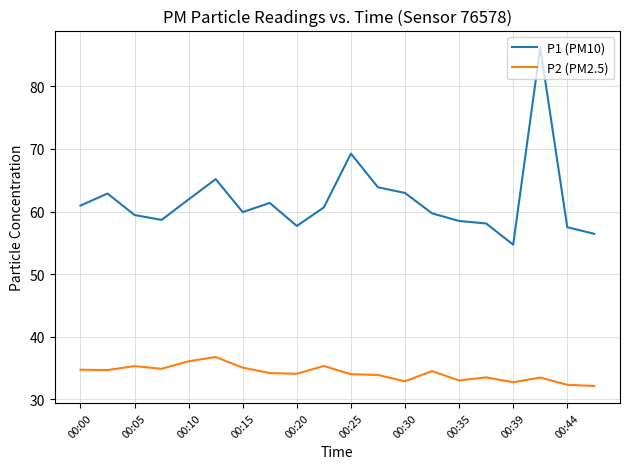

Rank the series by their maximum value, from highest to lowest.

P1 (PM10), P2 (PM2.5)